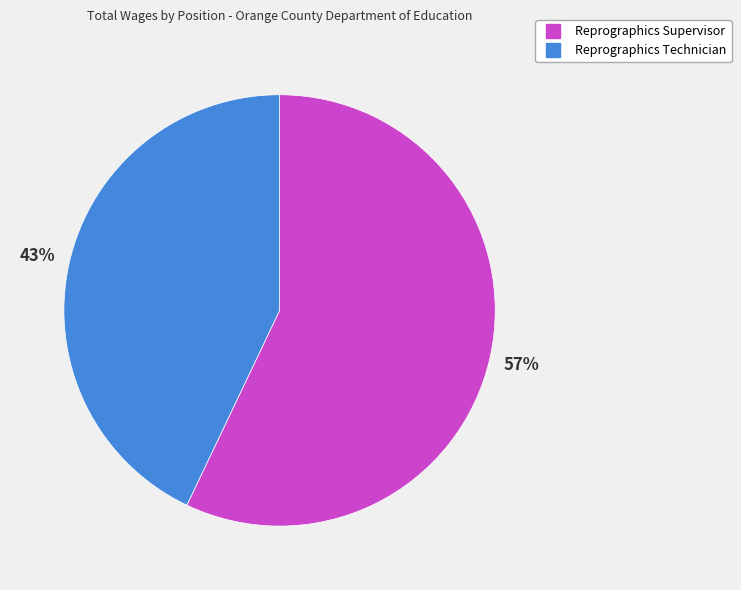

What is the smallest slice in the pie chart?

Reprographics Technician